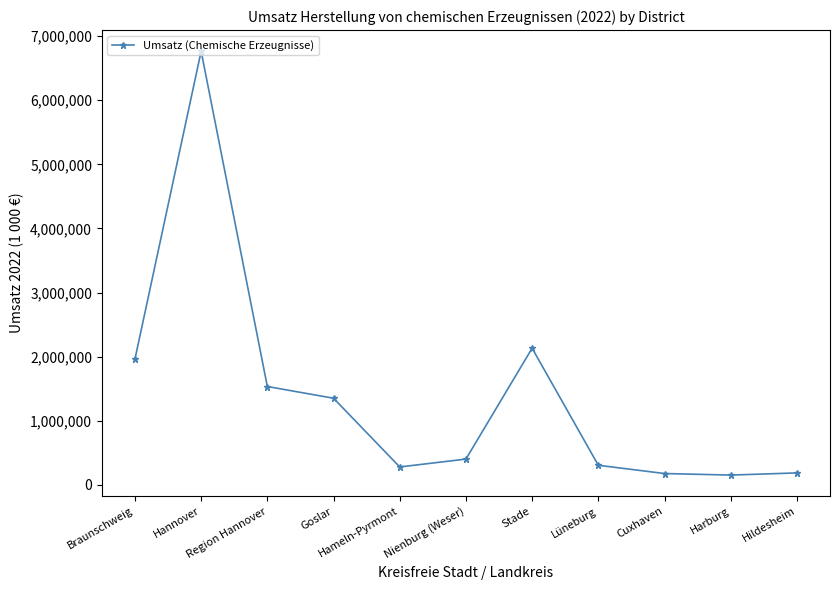

What is the label of the 5th point from the right?

Stade